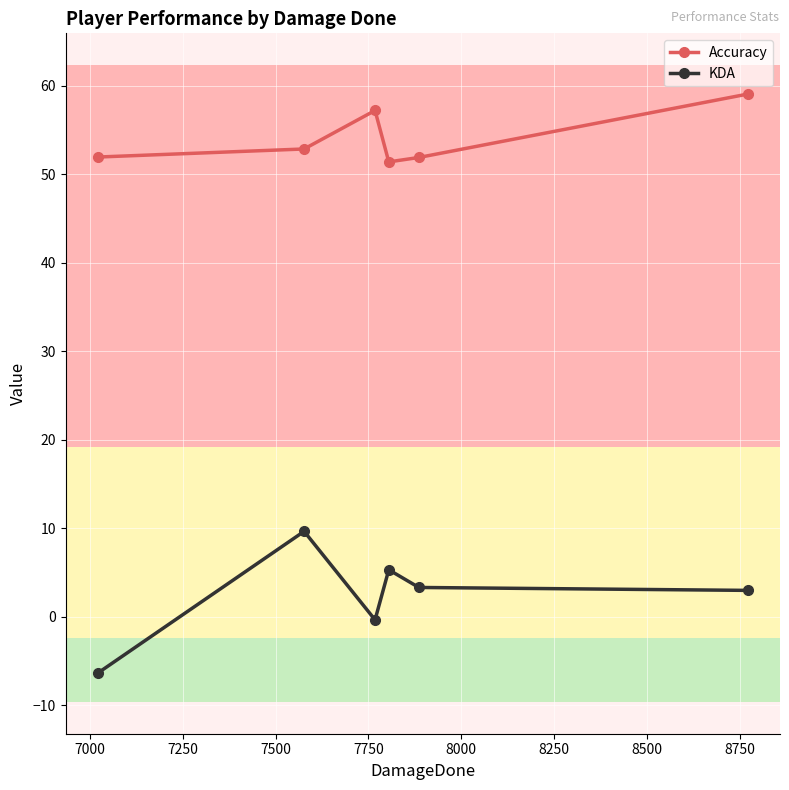

Which series has the largest total across all categories?

Accuracy